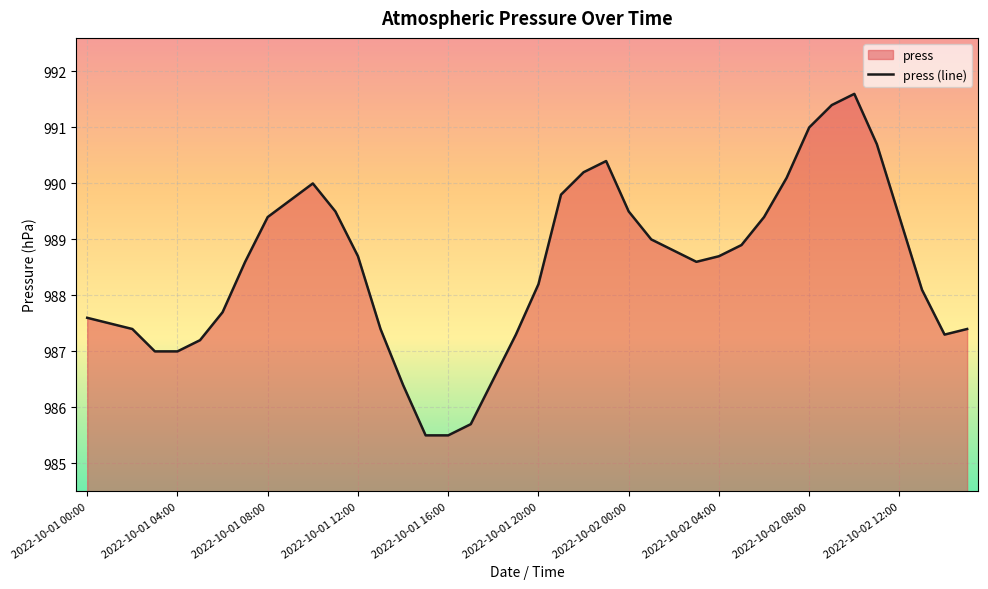

At which category does the chart reach its minimum across all series?

2022-10-01 15:00